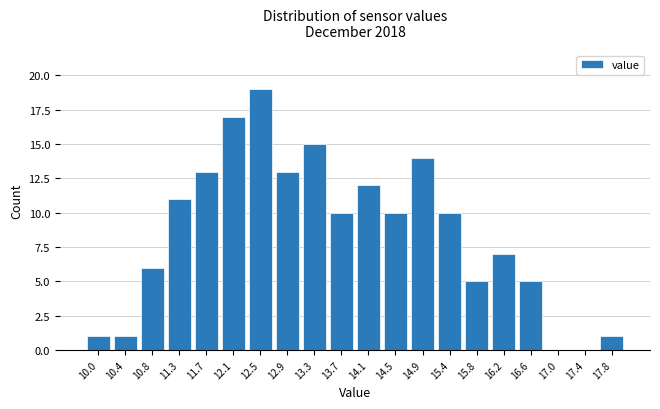

Reading left to right, extract all data points from this chart.

10.0=1	10.4=1	10.8=6	11.3=11	11.7=13	12.1=17	12.5=19	12.9=13	13.3=15	13.7=10	14.1=12	14.5=10	14.9=14	15.4=10	15.8=5	16.2=7	16.6=5	17.0=0	17.4=0	17.8=1